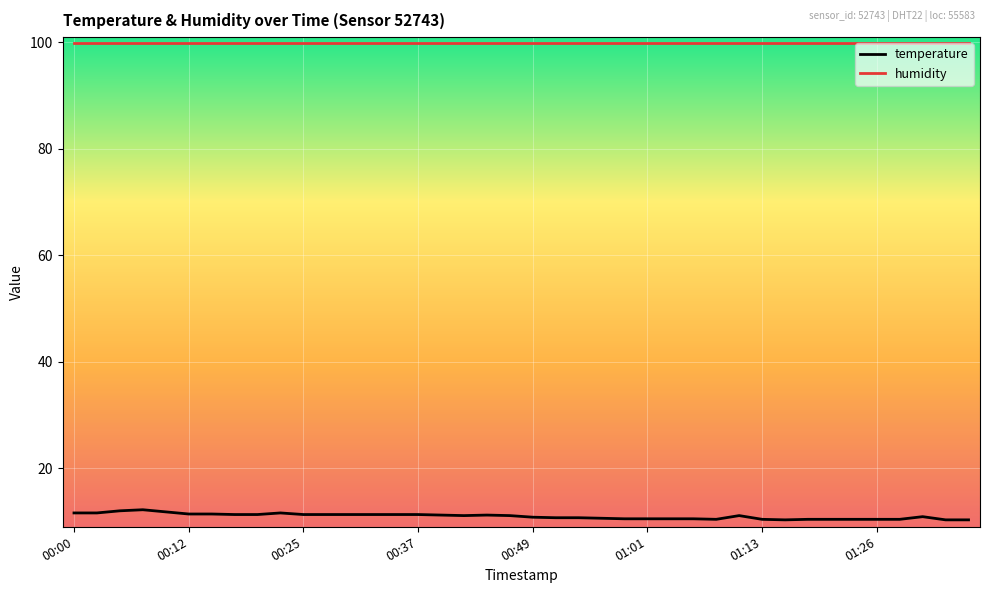

What is the greatest value displayed?

99.9